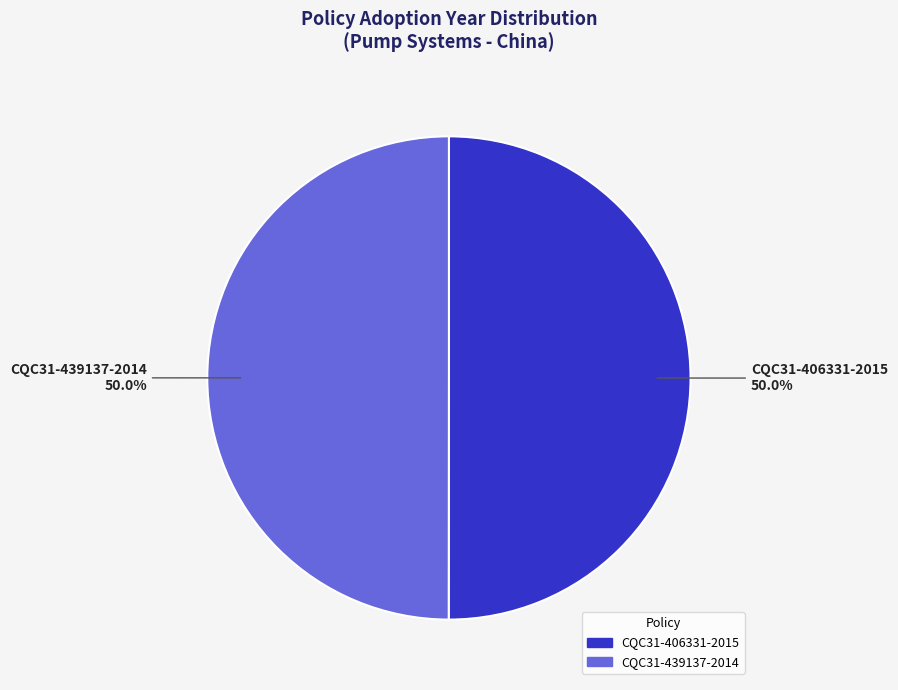

What is the ratio of the value at CQC31-406331-2015 to the value at CQC31-439137-2014?

1.0